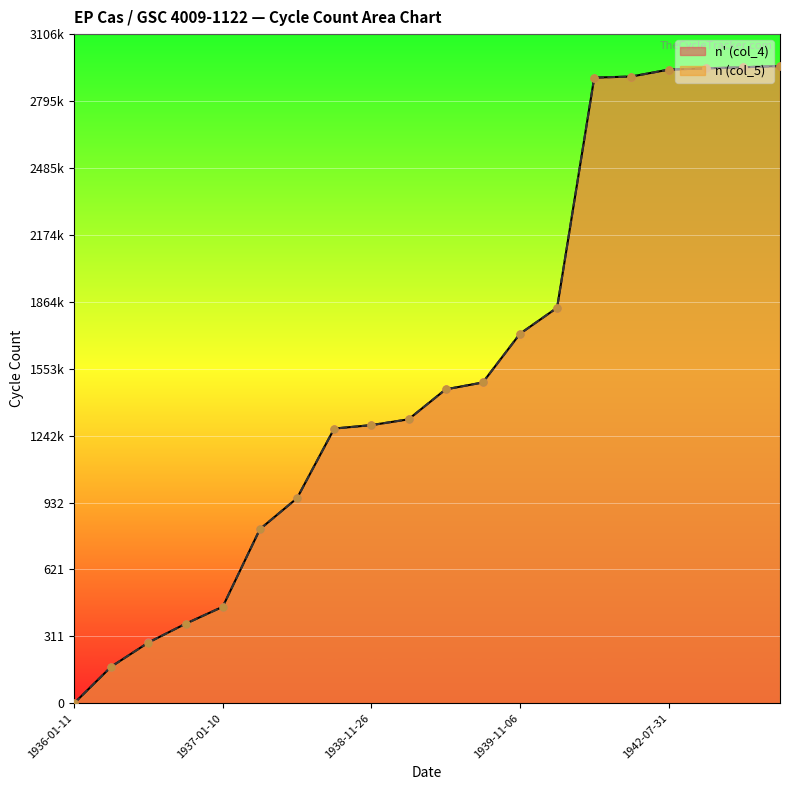

At which category is the sum across all series the highest?

1942-08-13